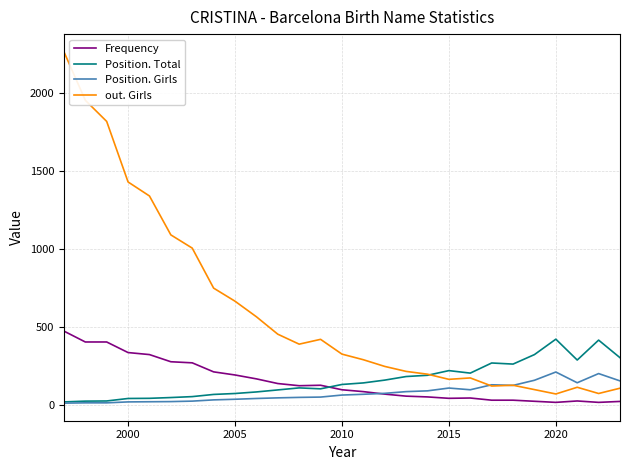

Which series has the widest spread of values?

out. Girls